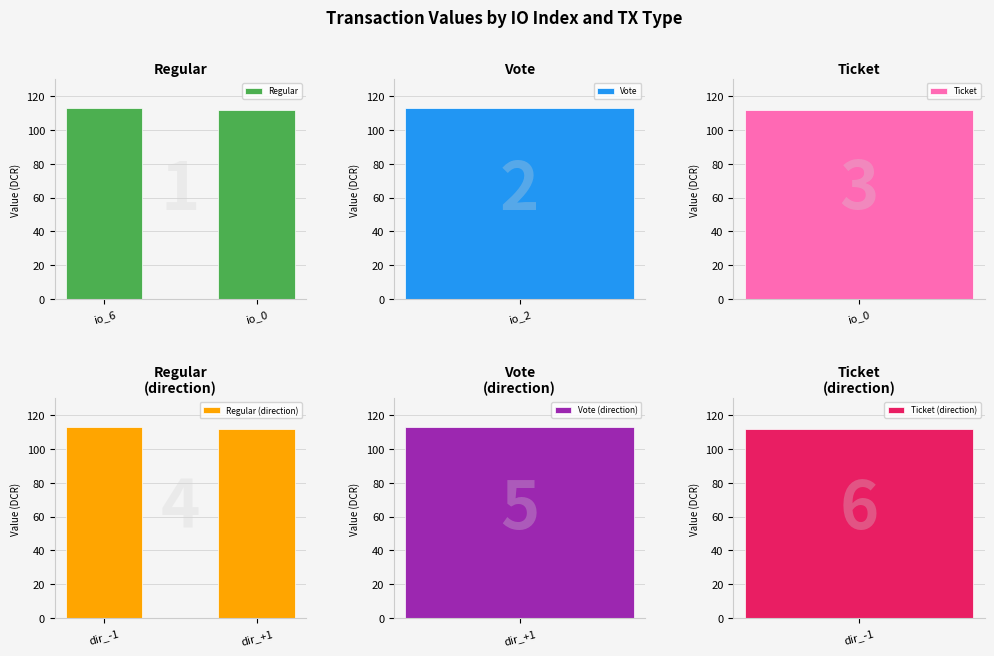

The value of Regular at io_0 is 49.6. True or false?

False